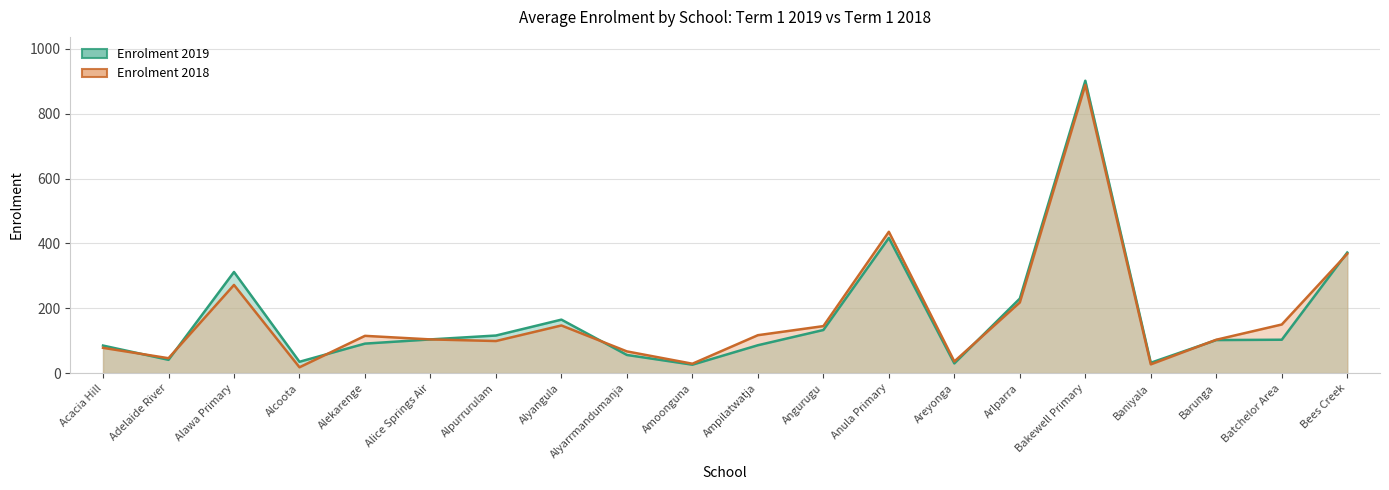

Where is the first local maximum for Enrolment 2019 (line)?

Alawa Primary